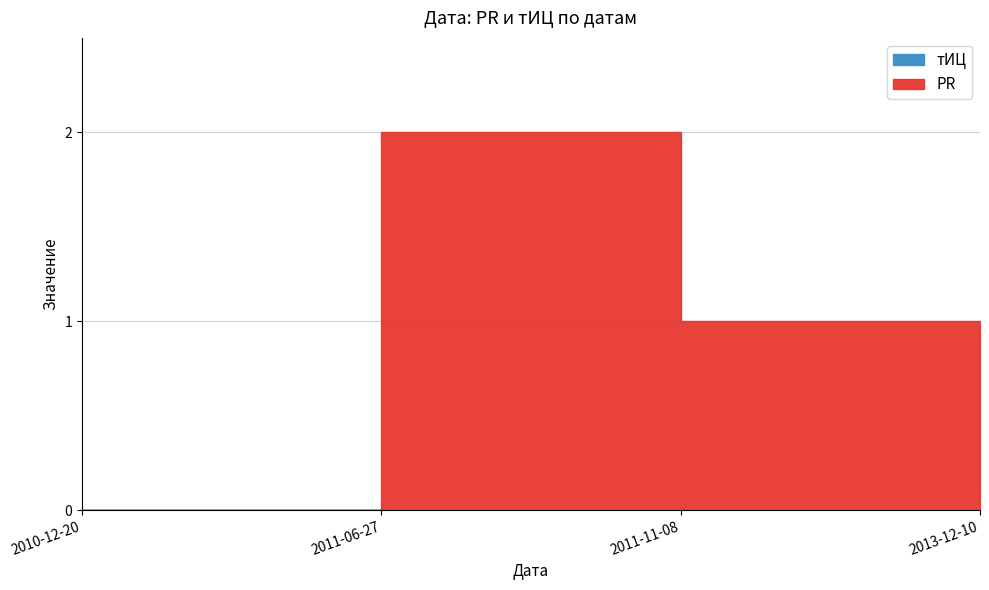

List the series in order of their peak value, highest first.

PR, тИЦ